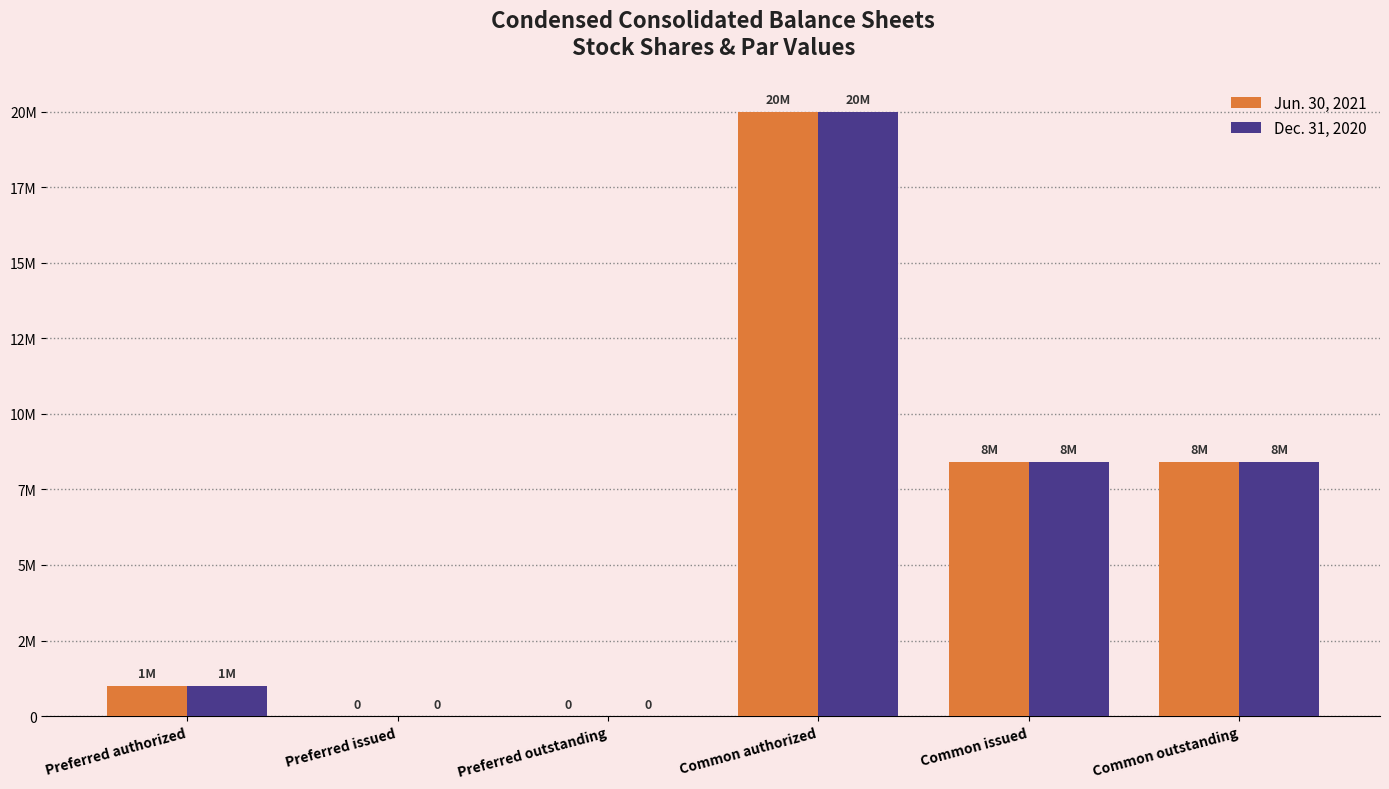

Does the chart contain stacked bars?

No